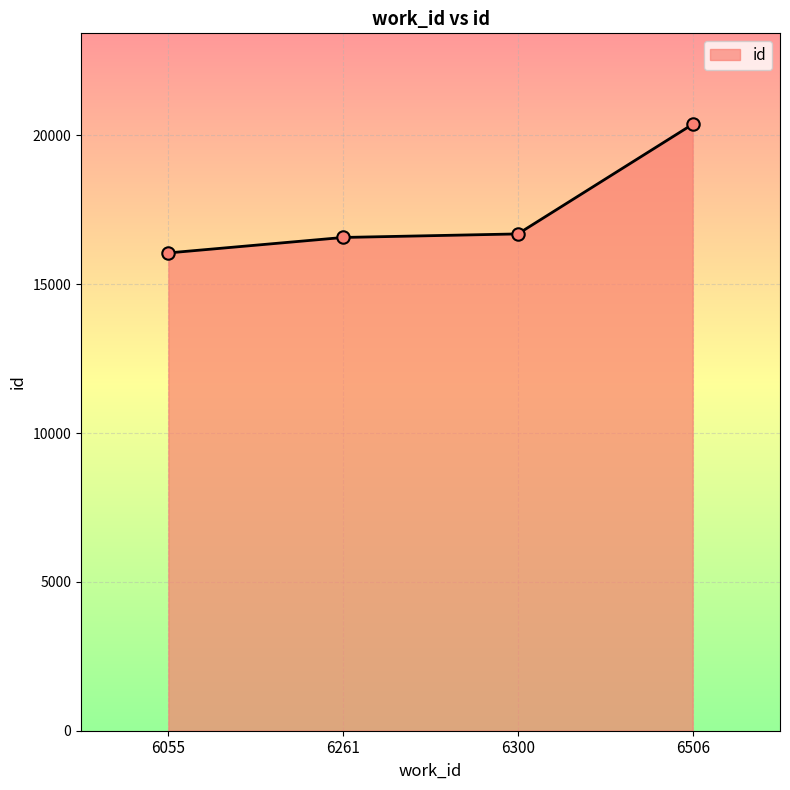

What is the ratio of the value at 6055 to the value at 6300?

1.0